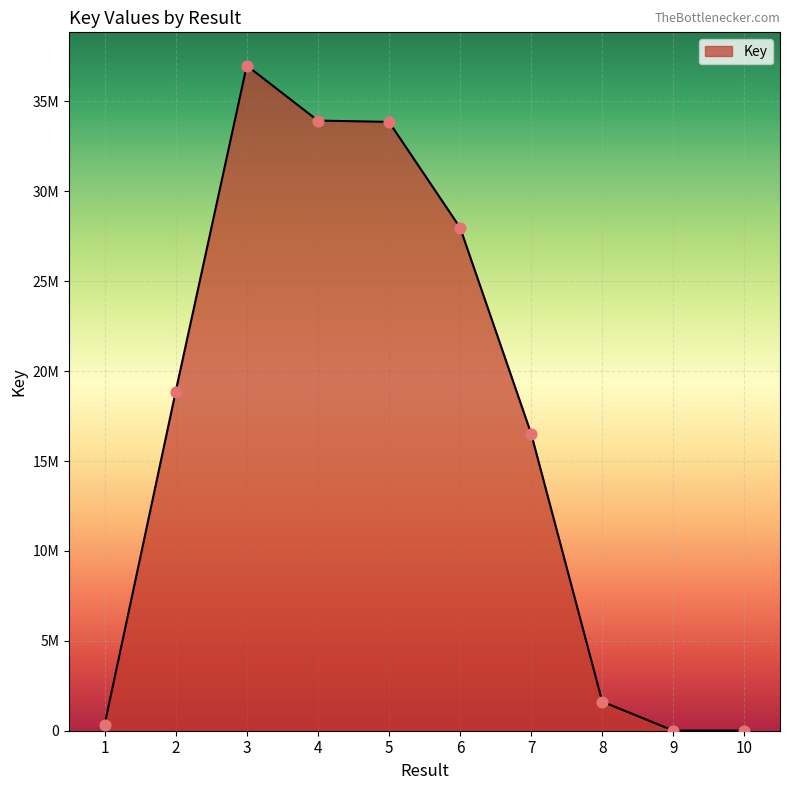

Which has a higher value, 8 or 2?

2